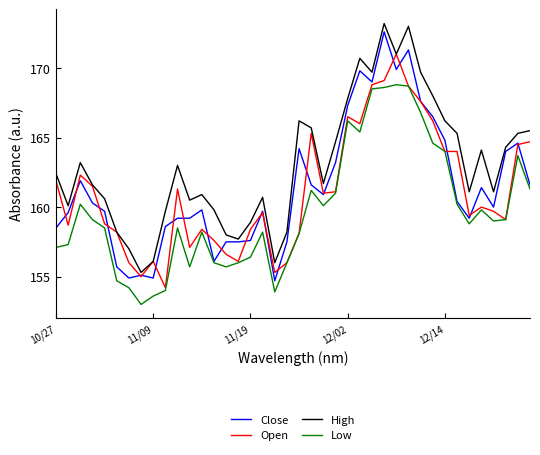

What is the maximum value for High?

173.2